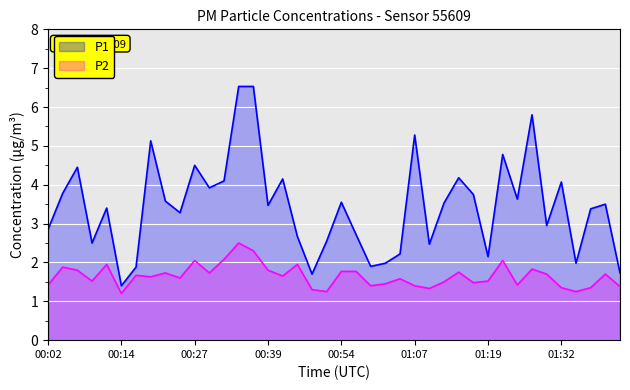

Is it true that P2 equals 2.3 at 00:49?

False